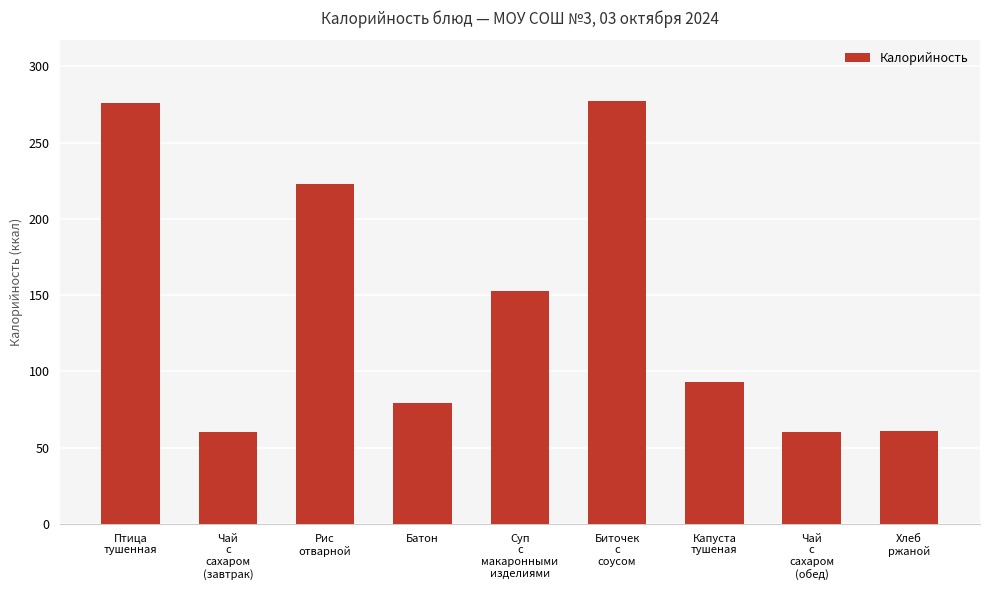

What is the difference between the maximum and second lowest values?

217